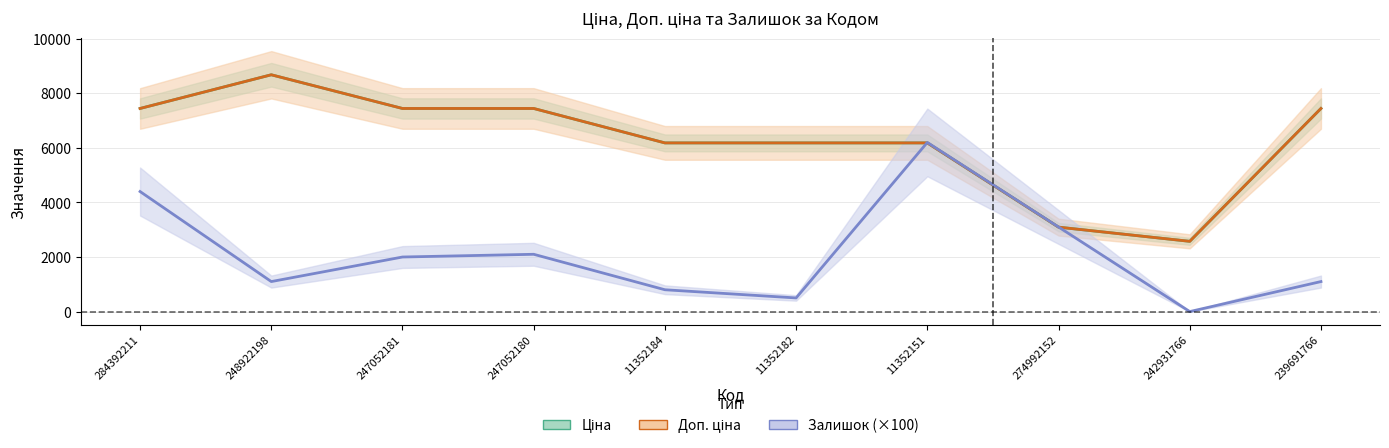

At which label is Доп. ціна closest to 5627?

11352184